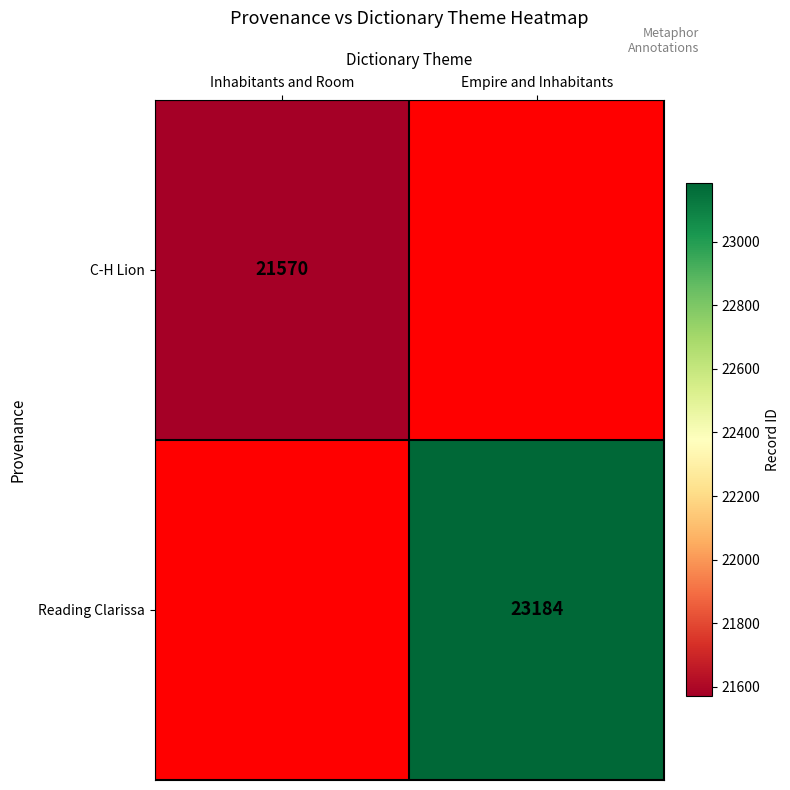

The Reading Clarissa series shows 38868 at Empire and Inhabitants. True or false?

False